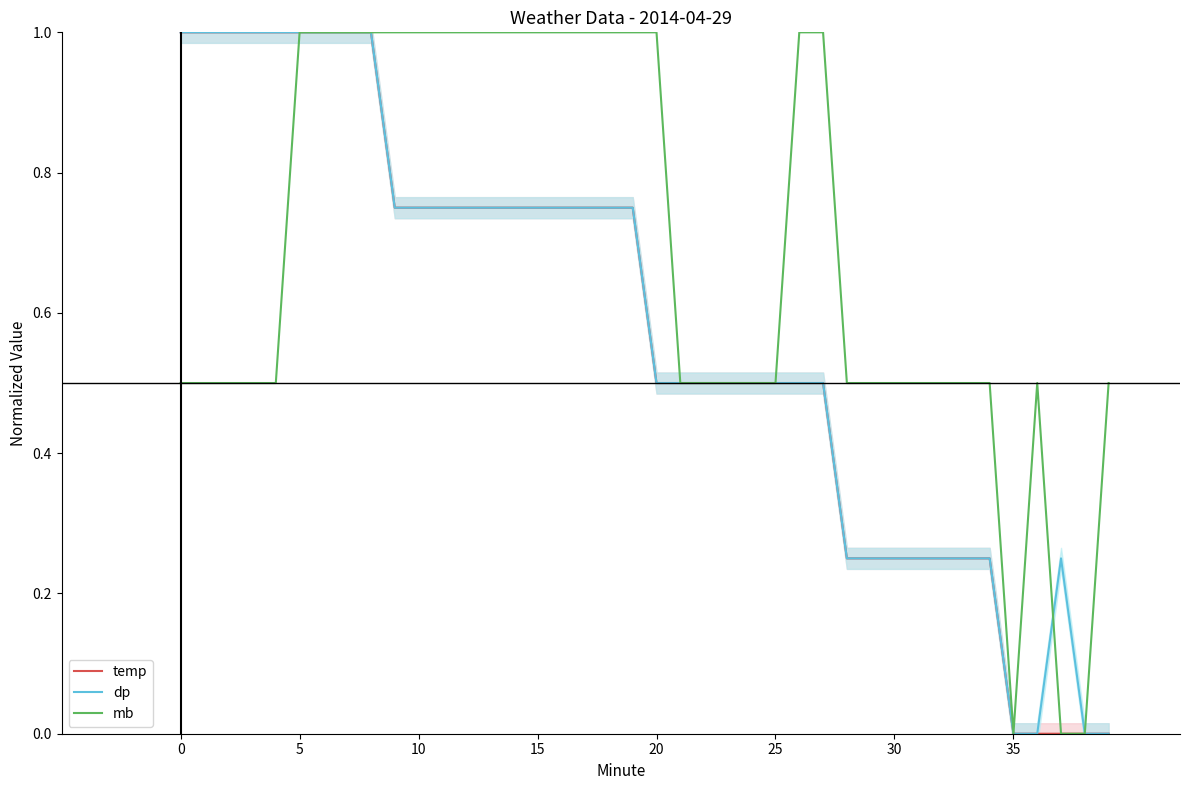

Which series has the widest spread of values?

temp